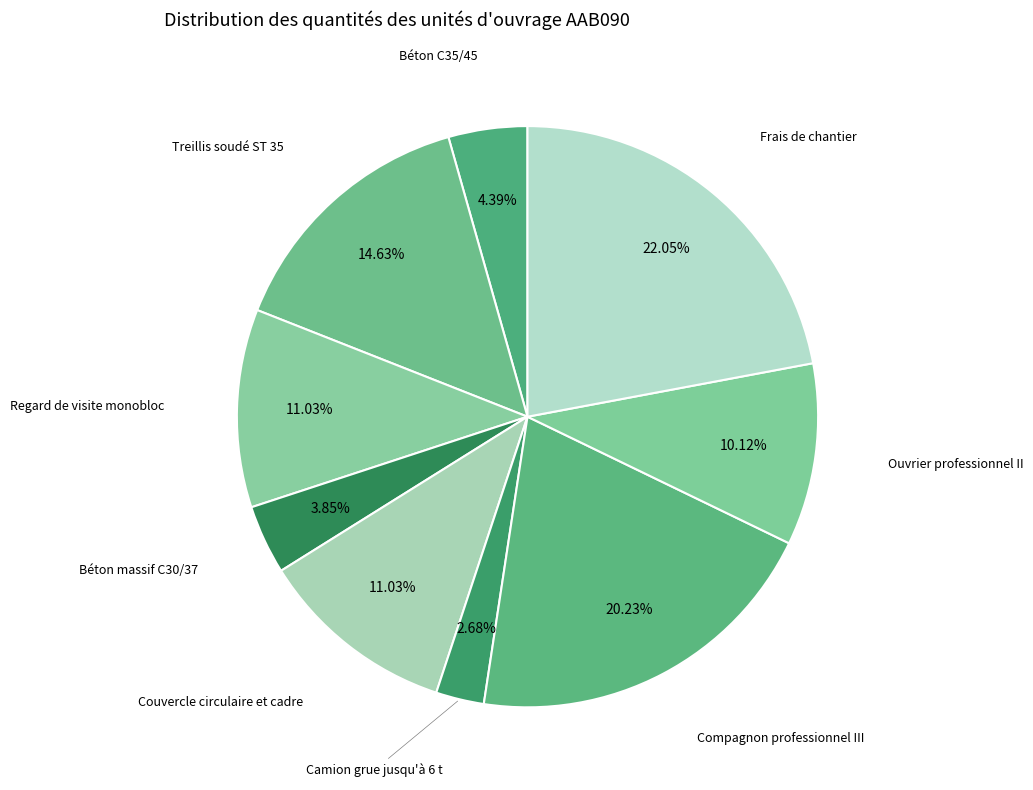

Does Couvercle circulaire et cadre account for over 50% of the chart?

No